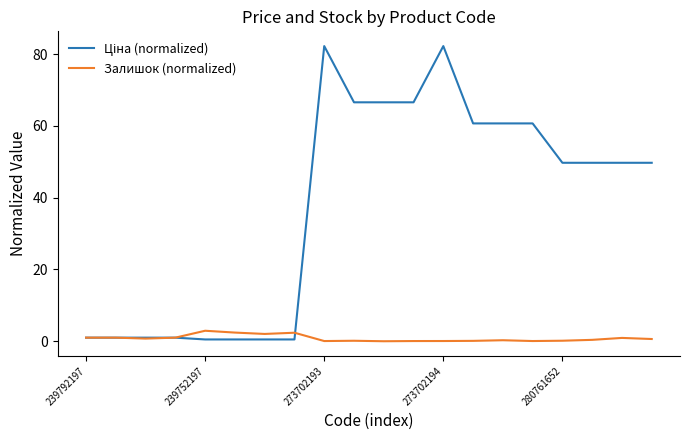

What is the highest value of the Залишок (normalized) series?

2.9